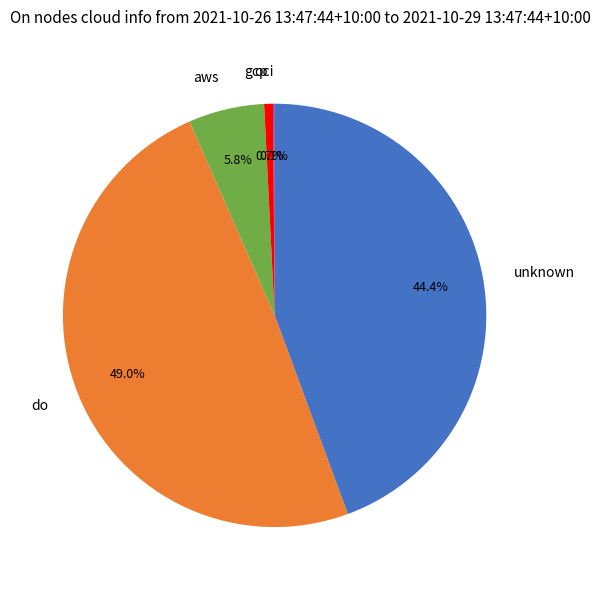

What percentage do unknown and do together represent?

93.4%